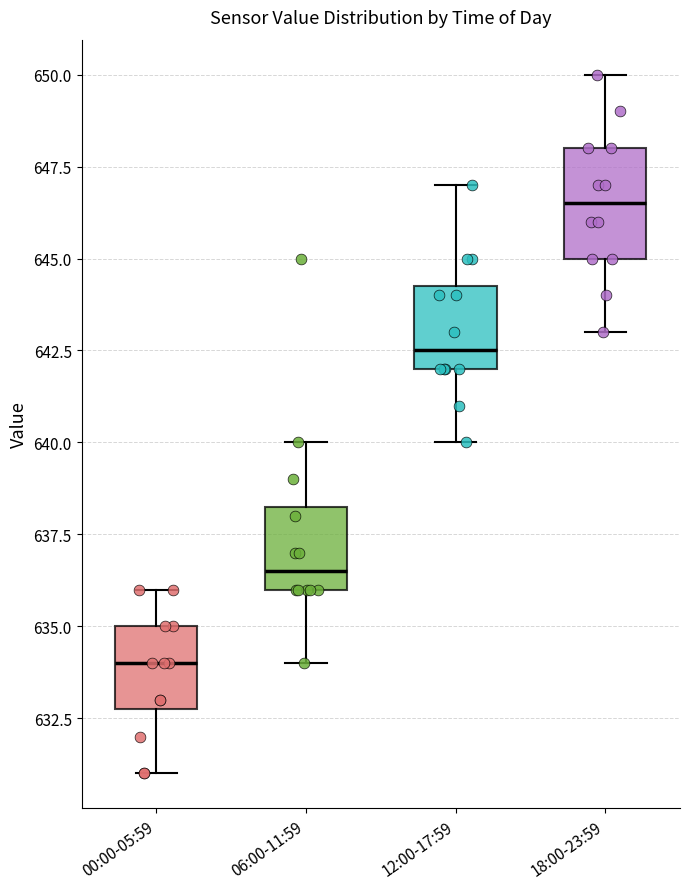

Reading left to right, transcribe this box plot: for each box, give where its median line is, the range the box spans, and where its two whiskers end, as read against the y-axis. The values are not printed on the chart, so give them approximately, as read against the axis.

00:00-05:59: median 634.0, box 633.0 to 635.0, whiskers 631.0 to 636.0
06:00-11:59: median 636.5, box 636.0 to 638.5, whiskers 634.0 to 640.0
12:00-17:59: median 642.5, box 642.0 to 644.5, whiskers 640.0 to 647.0
18:00-23:59: median 646.5, box 645.0 to 648.0, whiskers 643.0 to 650.0